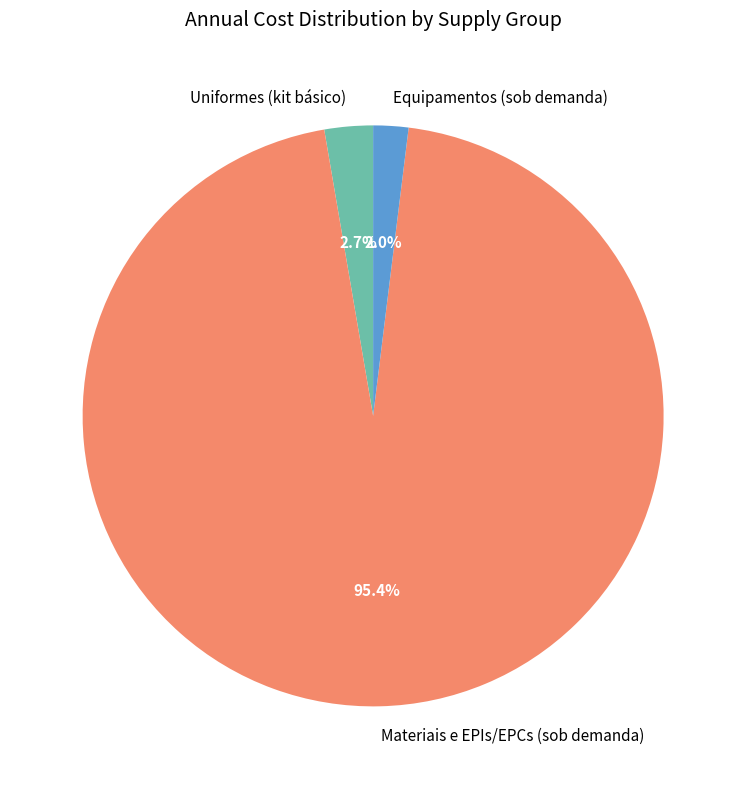

How many slices are in this pie chart?

3